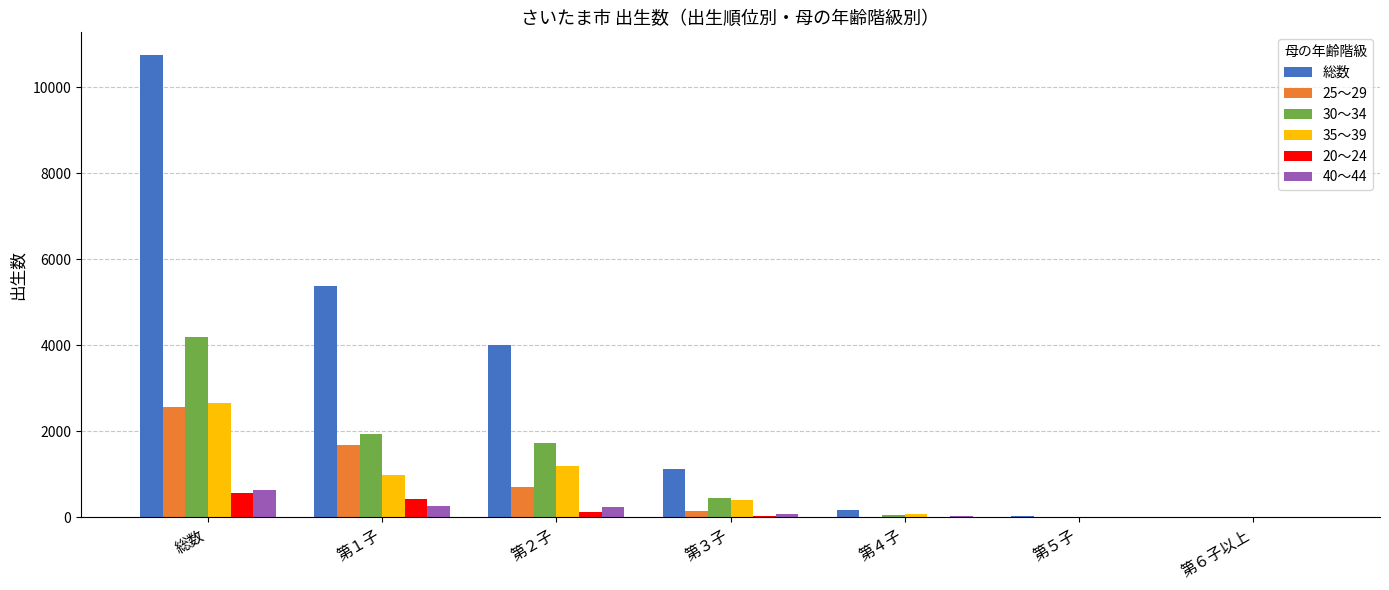

The value of 25～29 at 第１子 is 2620. True or false?

False